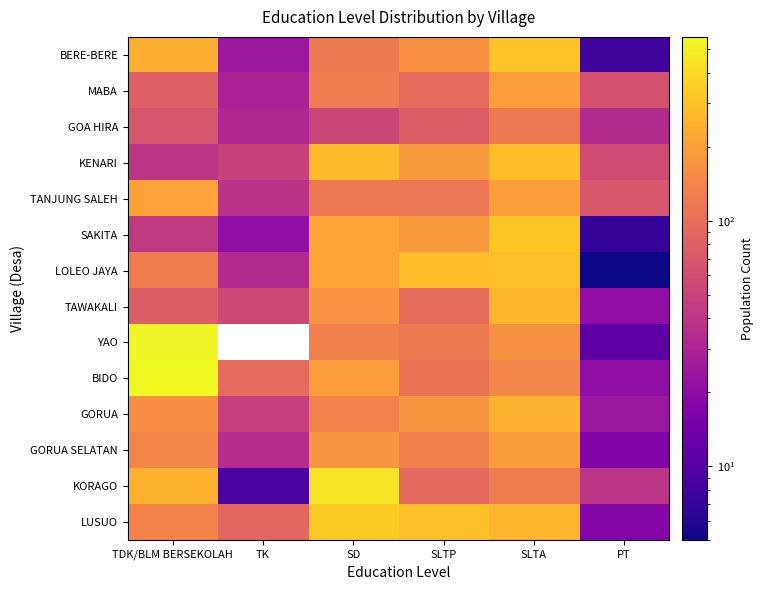

What is the difference between the maximum and second lowest values in the LOLEO JAYA series?

264.0